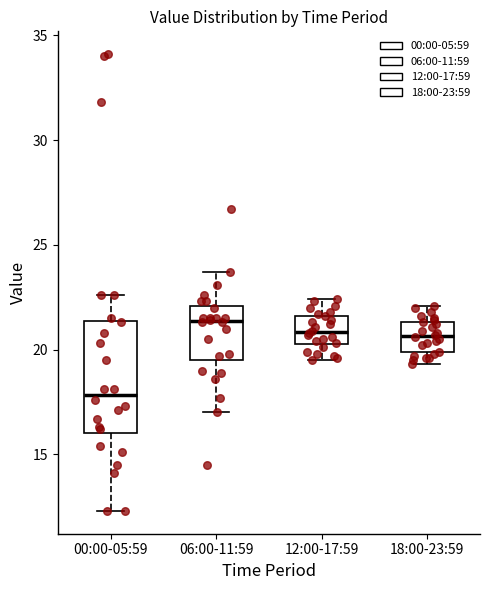

Reading left to right, read every box against the y-axis: the position of its median line, the range the box covers, and the ends of its whiskers. The values are not printed on the chart, so give them approximately, as read against the axis.

00:00-05:59: median 18.0, box 16.0 to 21.5, whiskers 12.5 to 22.5
06:00-11:59: median 21.5, box 19.5 to 22.0, whiskers 17.0 to 23.5
12:00-17:59: median 21.0, box 20.5 to 21.5, whiskers 19.5 to 22.5
18:00-23:59: median 20.5, box 20.0 to 21.5, whiskers 19.5 to 22.0